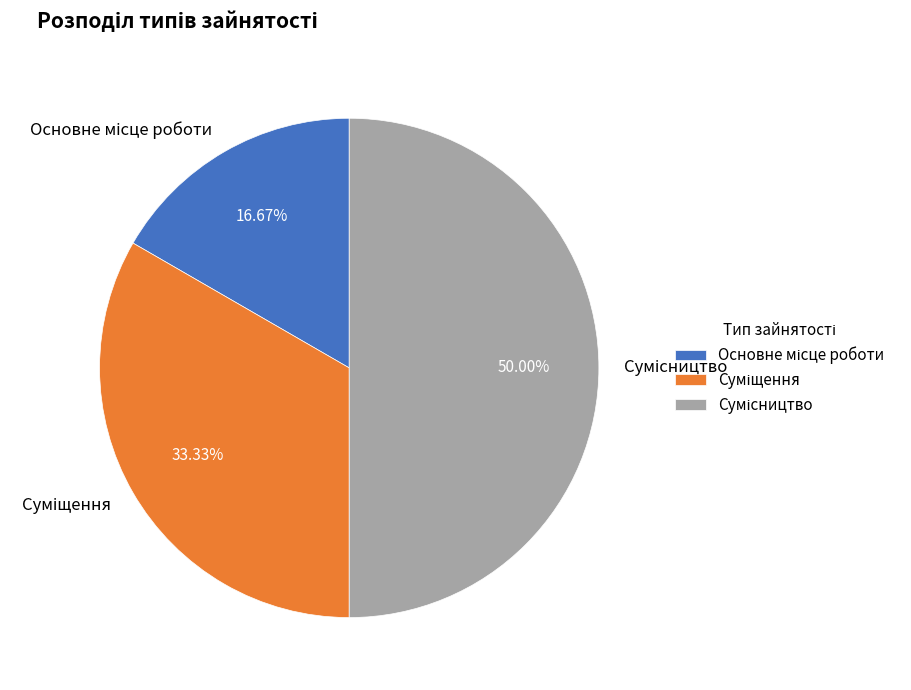

Is the sum of Основне місце роботи and Суміщення greater than half?

No